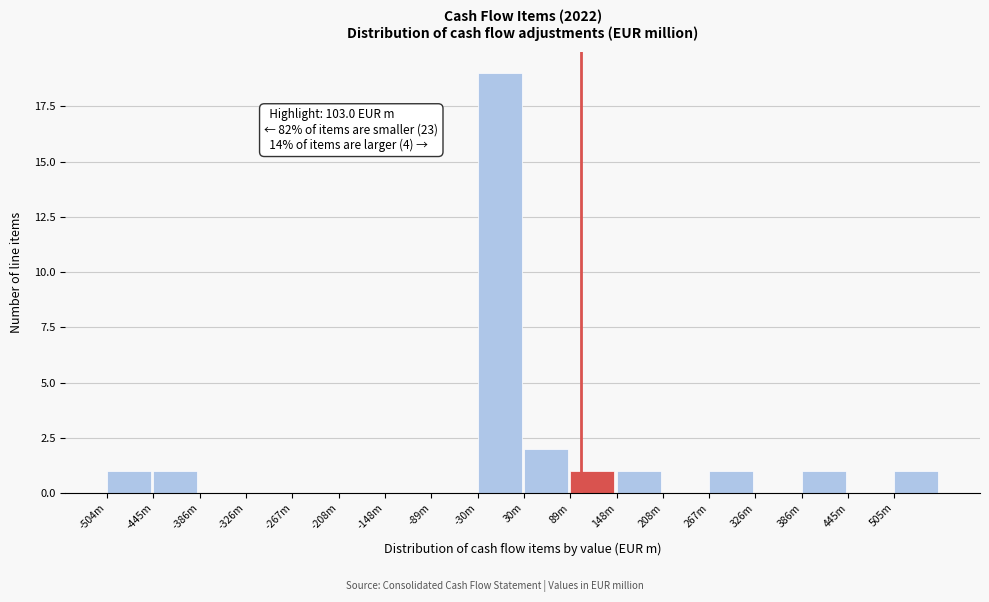

Reading right to left, transcribe all the data shown in this chart.

505m=1	445m=0	386m=1	326m=0	267m=1	208m=0	148m=1	89m=1	30m=2	-30m=19	-89m=0	-148m=0	-208m=0	-267m=0	-326m=0	-386m=0	-445m=1	-504m=1